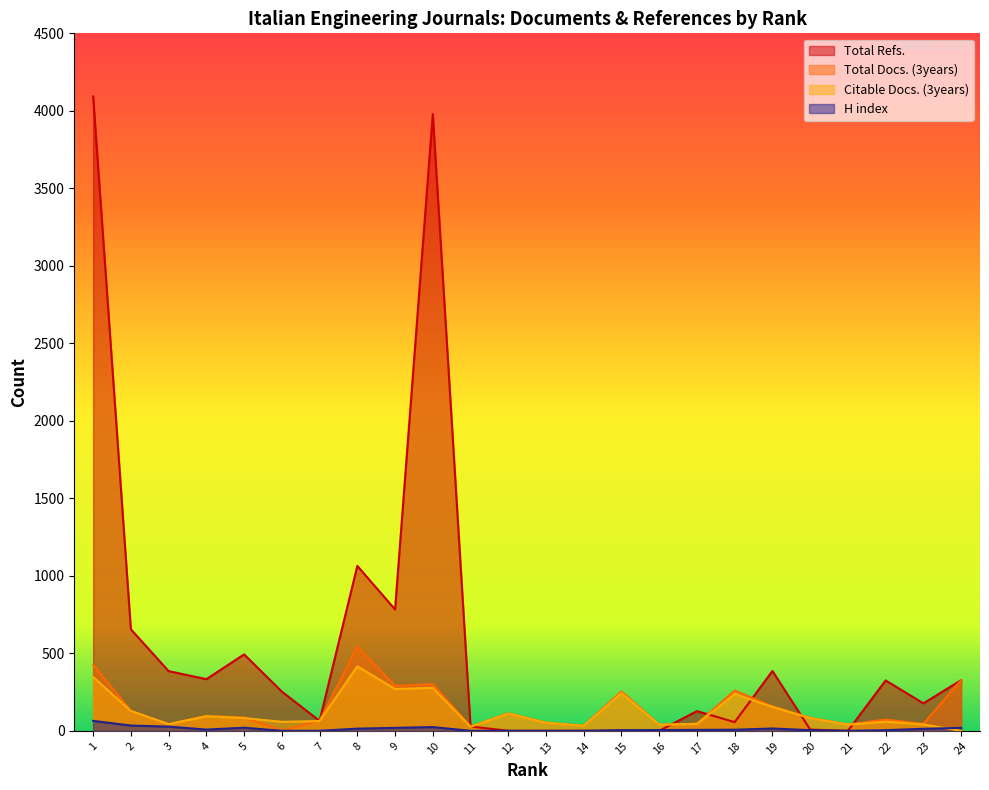

True or false: H index has a value of 11 at 3.

False